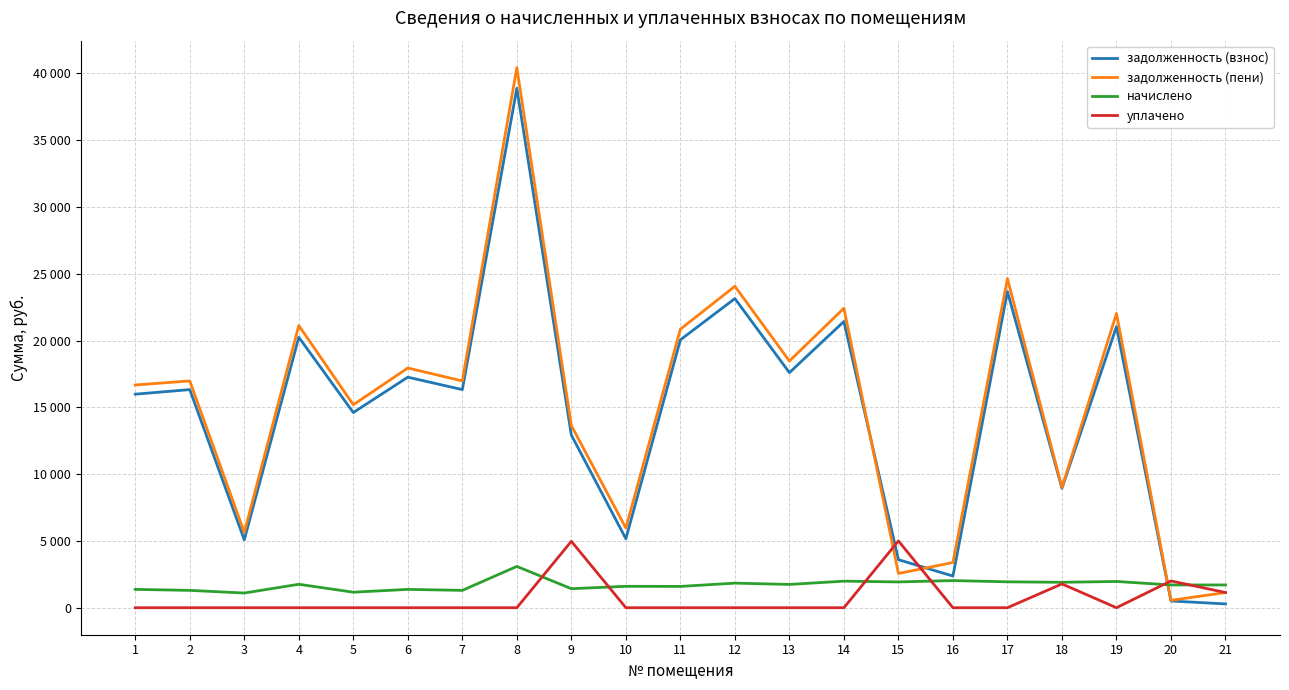

What are all the series names shown in the legend?

задолженность (взнос), задолженность (пени), начислено, уплачено